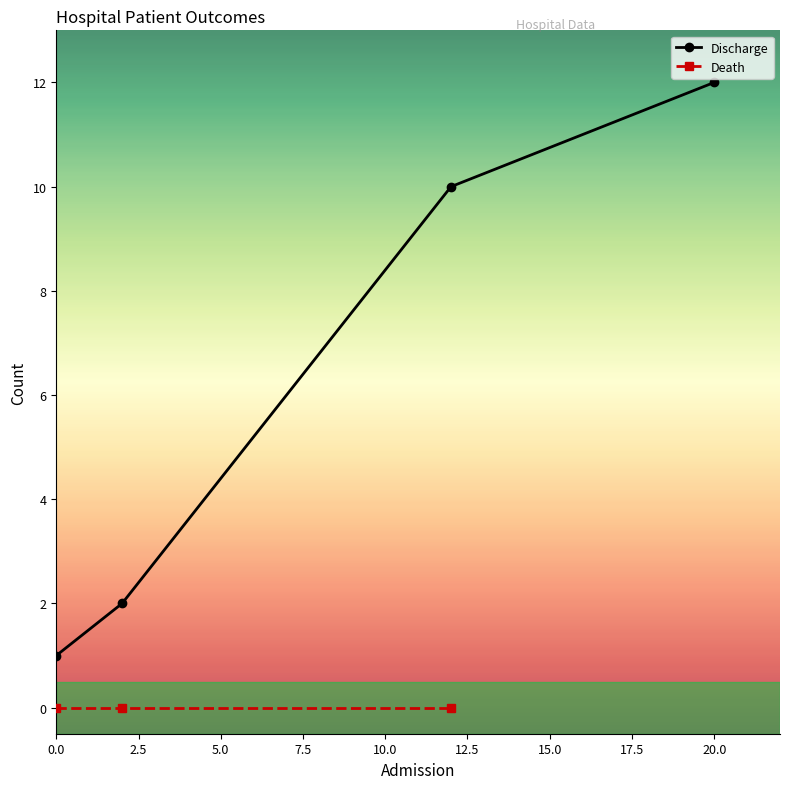

How many values in the Discharge series are below 10?

2